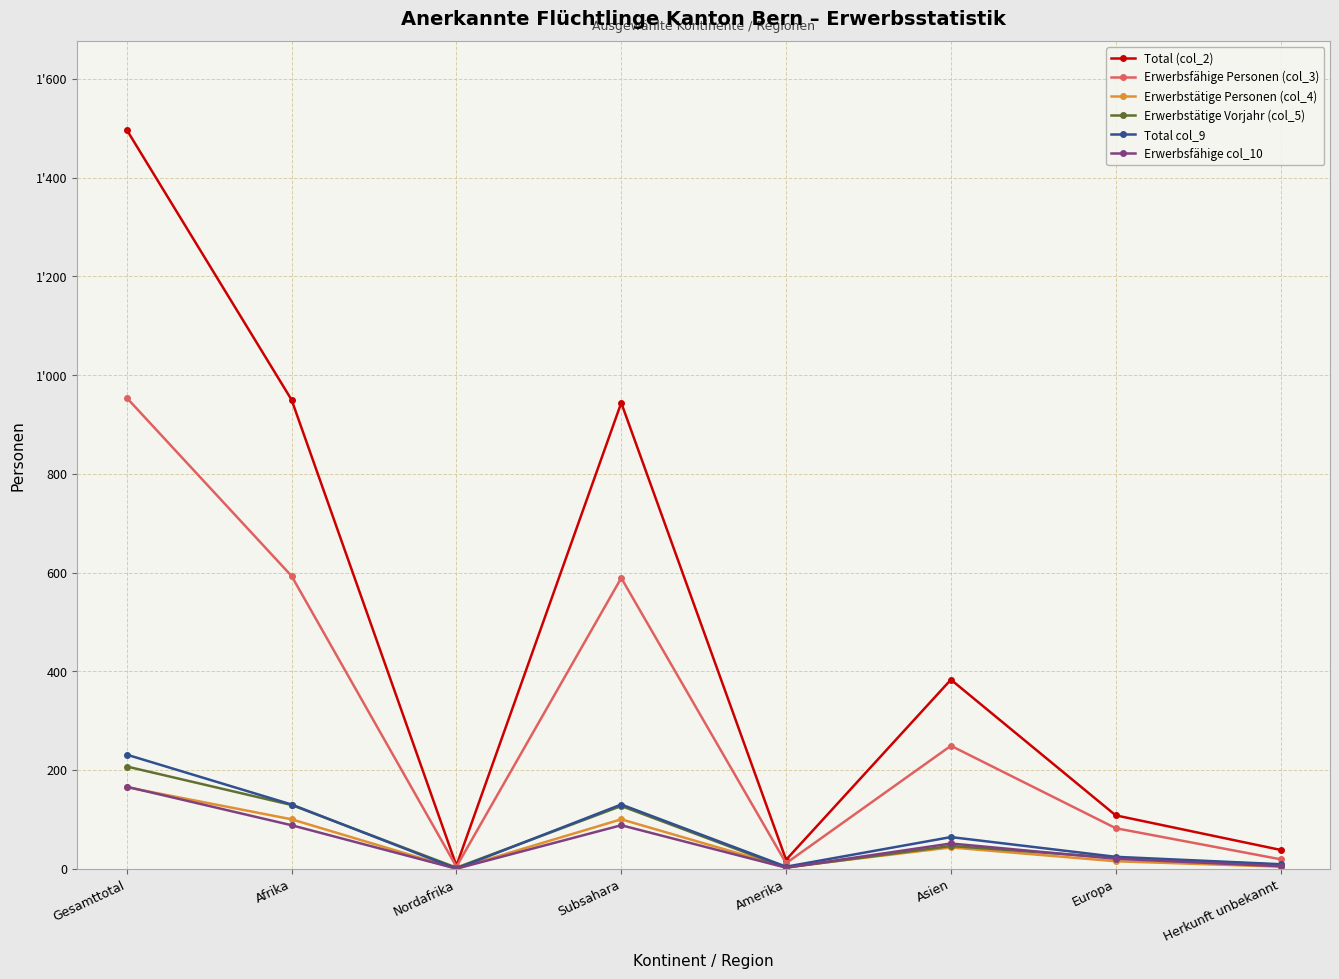

Is this an area chart (filled region under the line)?

No